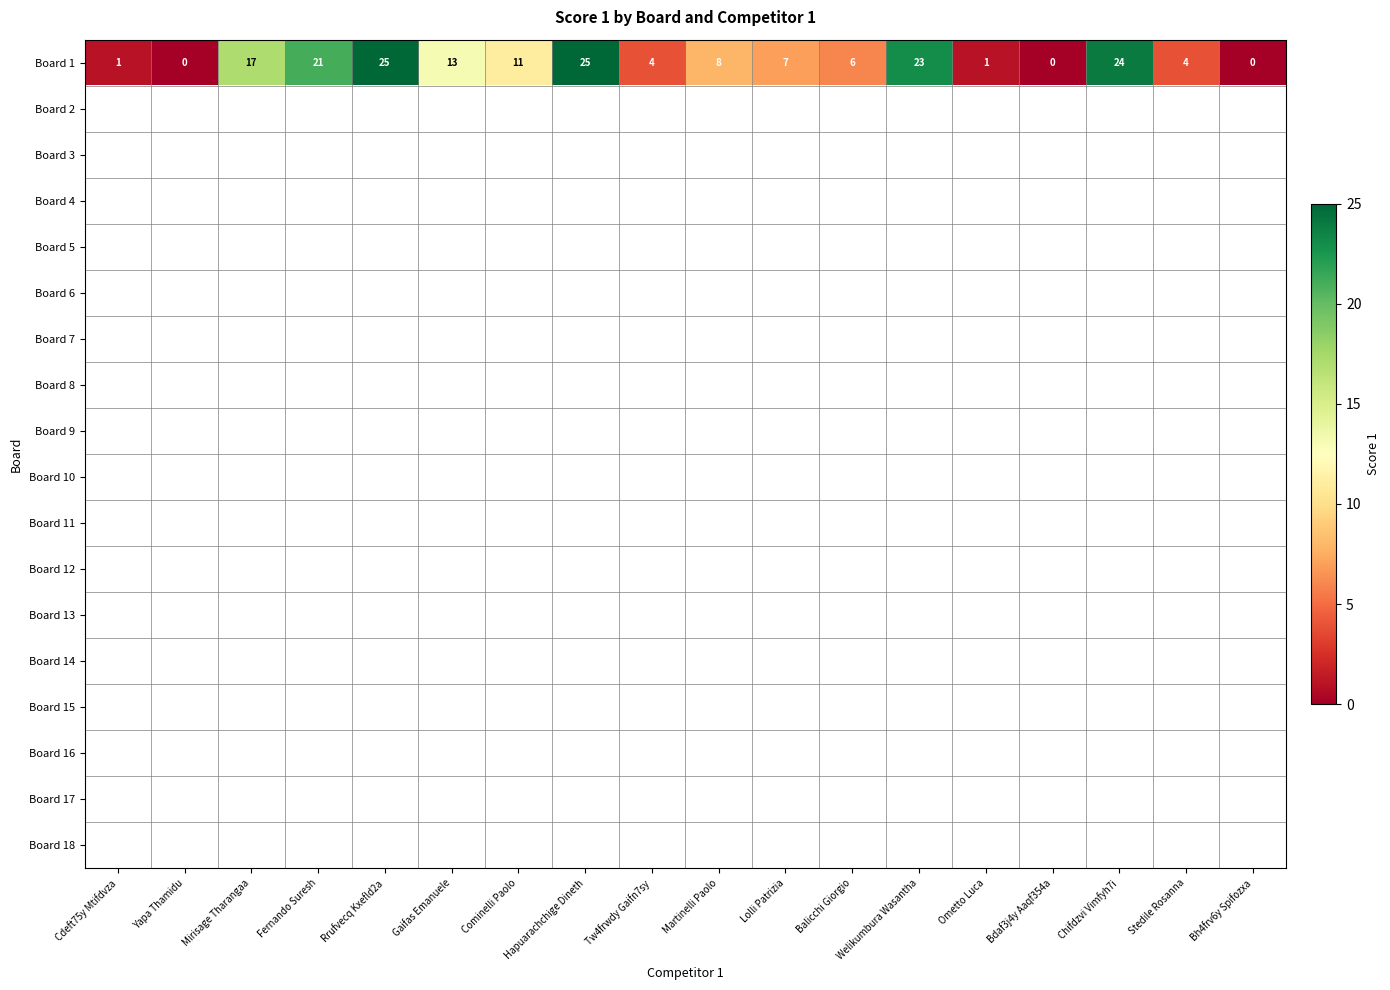

Which has a higher value, Lolli Patrizia or Tw4frwdy Gaifn7sy?

Lolli Patrizia